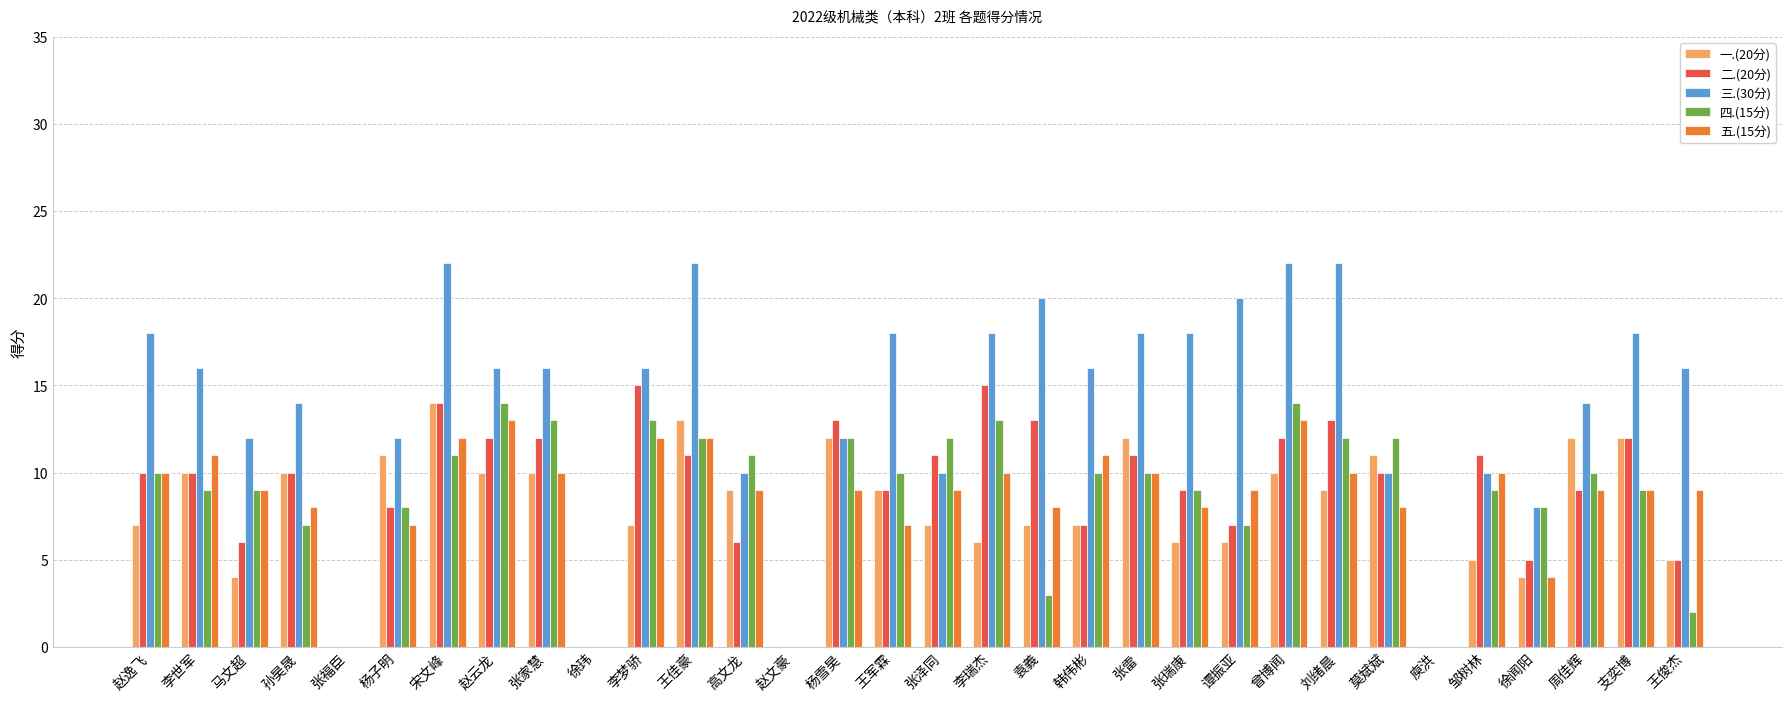

Which series has the largest total across all categories?

三.(30分)